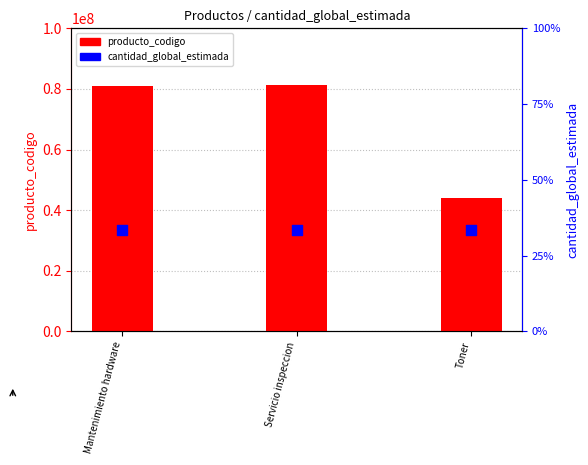

What are all the series names shown in the legend?

producto_codigo, cantidad_global_estimada